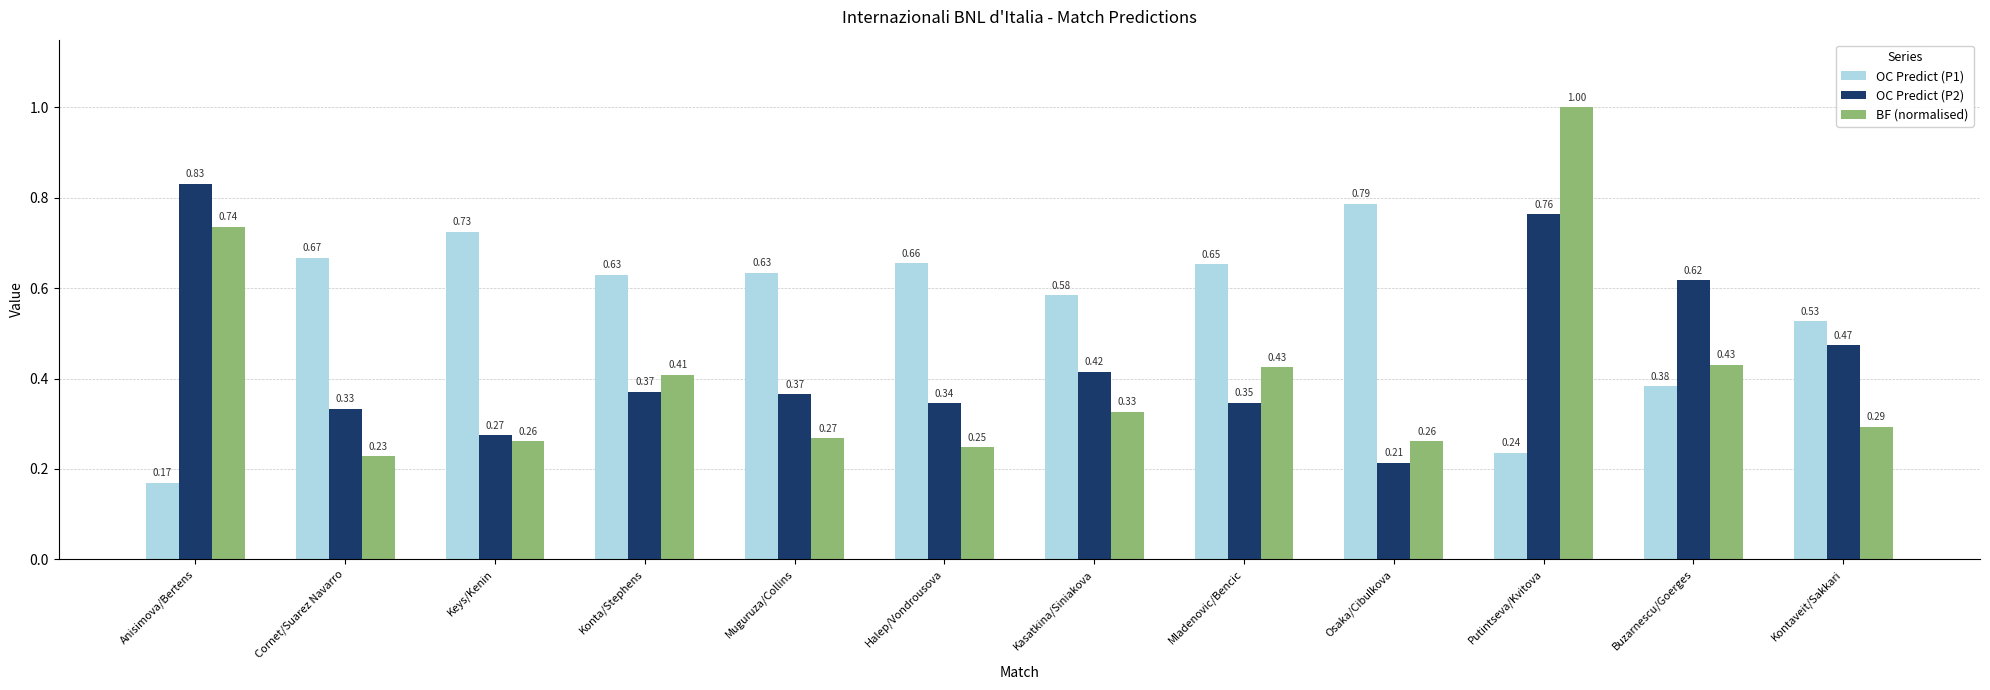

How many groups of bars are there?

12